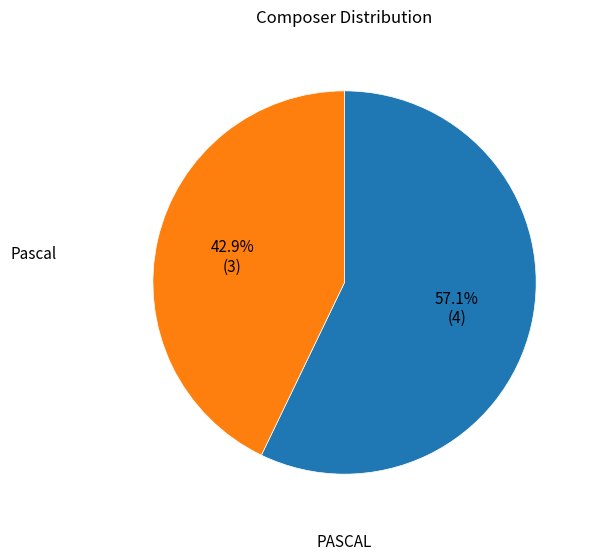

Is there a majority slice in this chart?

Yes